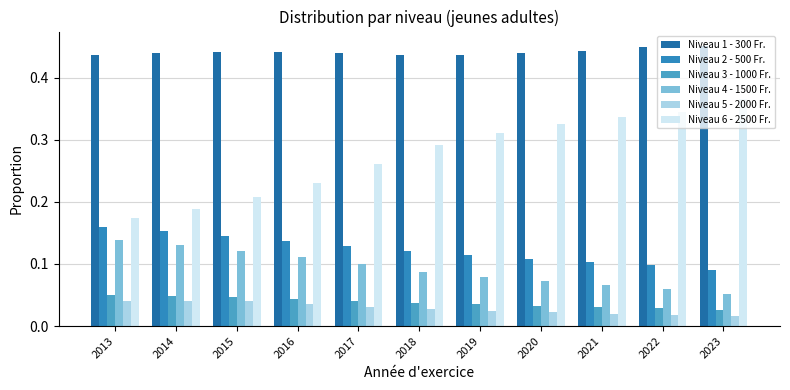

Which series has the largest total across all categories?

Niveau 1 - 300 Fr.